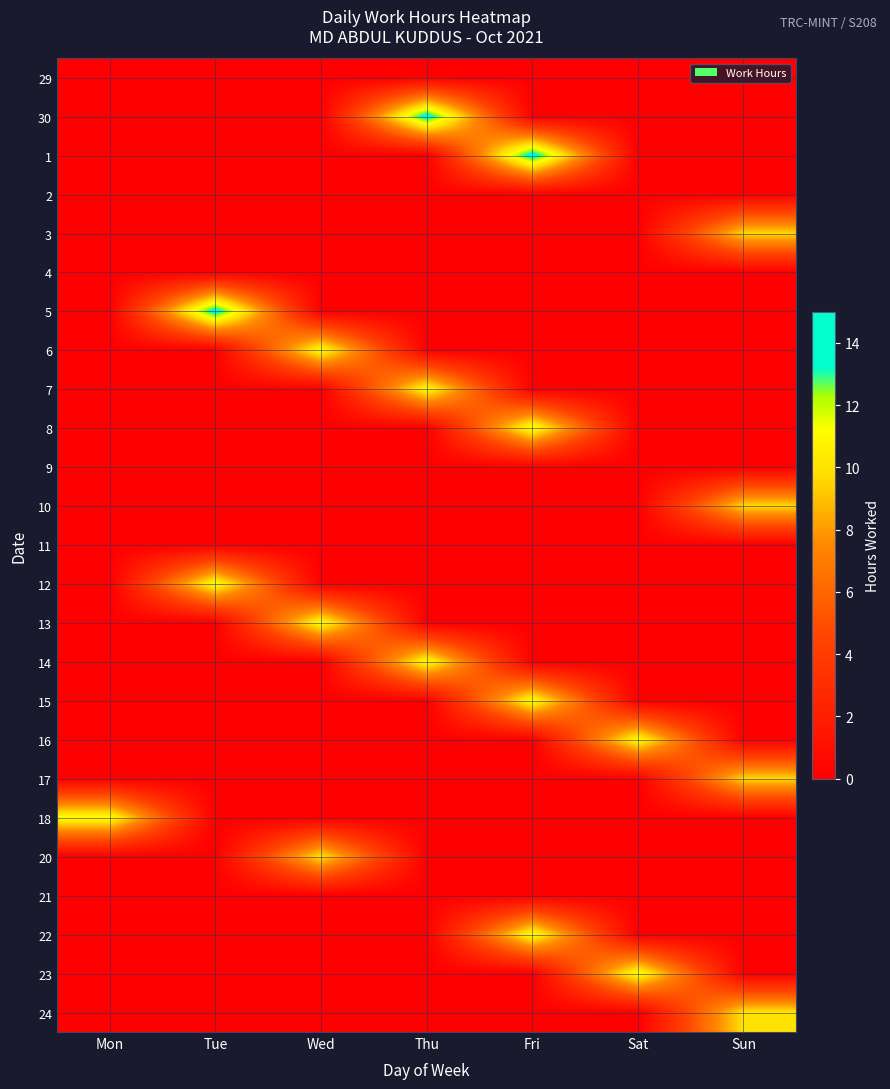

Where is 8 nearest to the value 5?

Mon